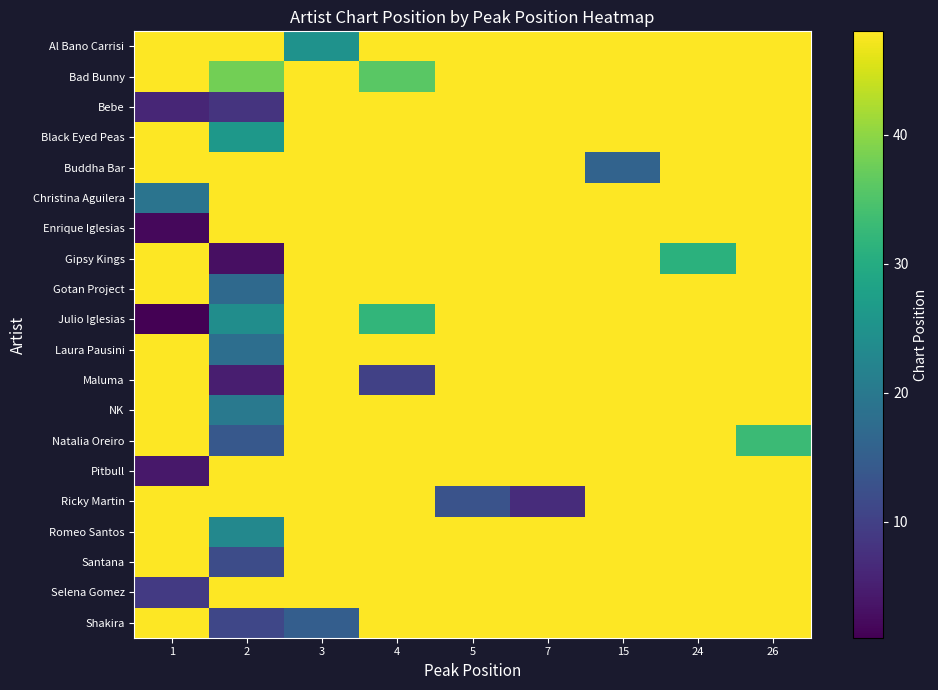

What is the total value across all series at 7?

919